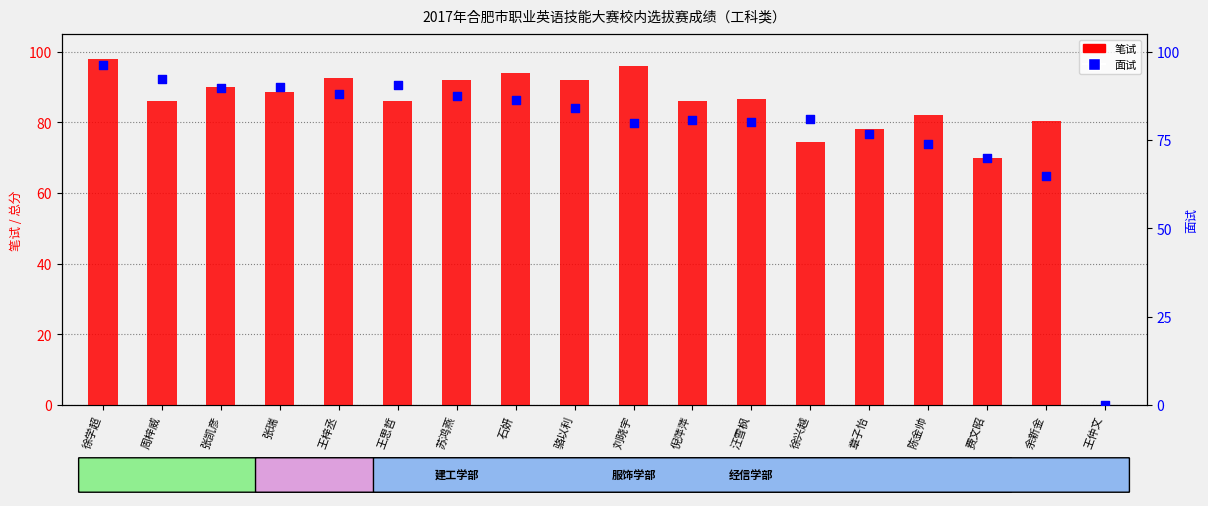

At which category is the sum across all series the highest?

徐学超